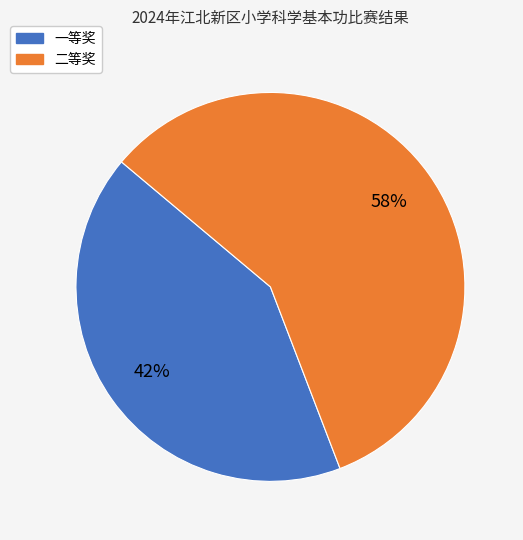

True or false: 二等奖 accounts for 58% of the total.

True